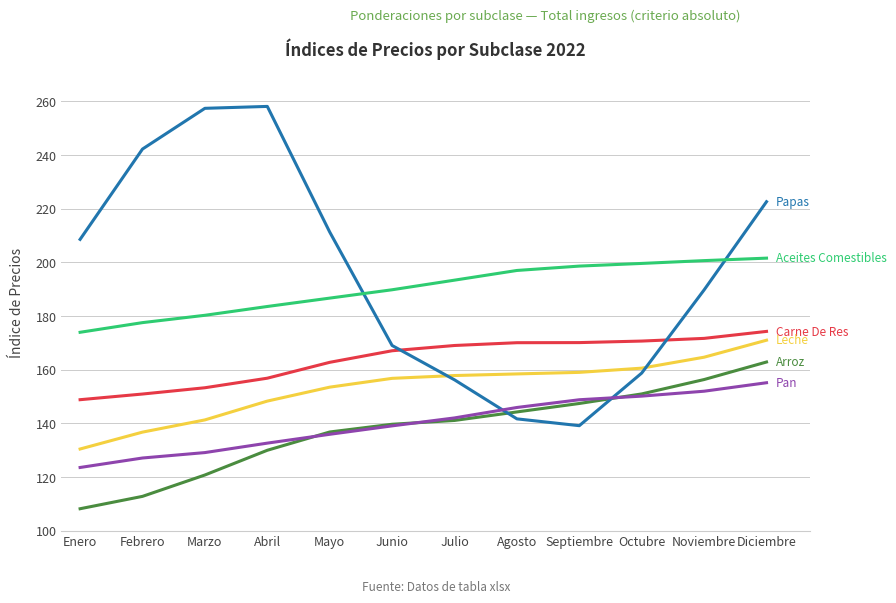

What is the total value across all series at Abril?

1009.2